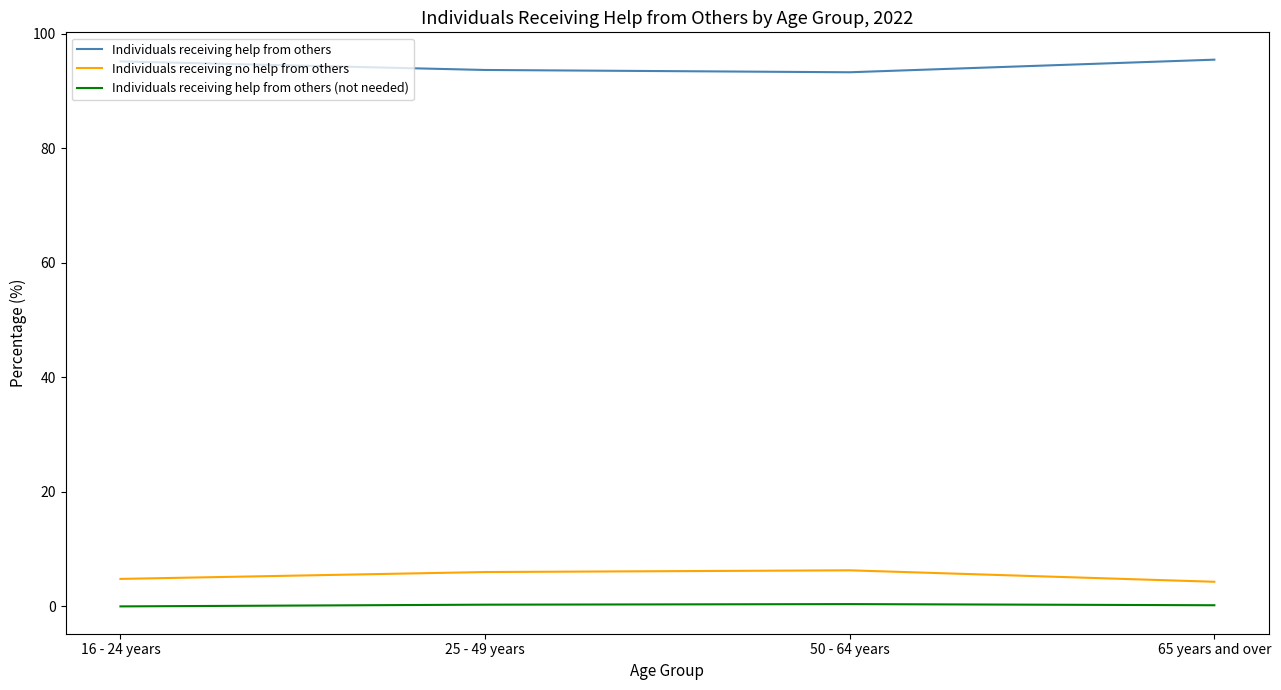

What is the maximum value shown in the chart?

95.5